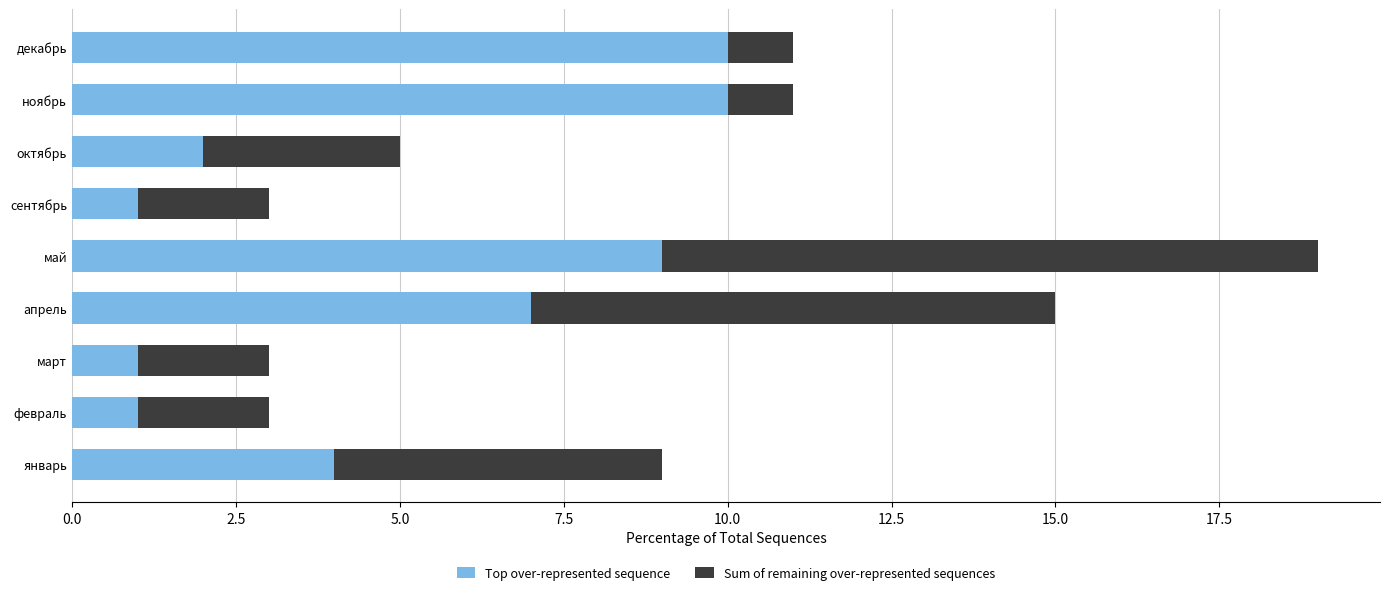

What is the difference between the second highest and second lowest values in the Top over-represented sequence series?

9